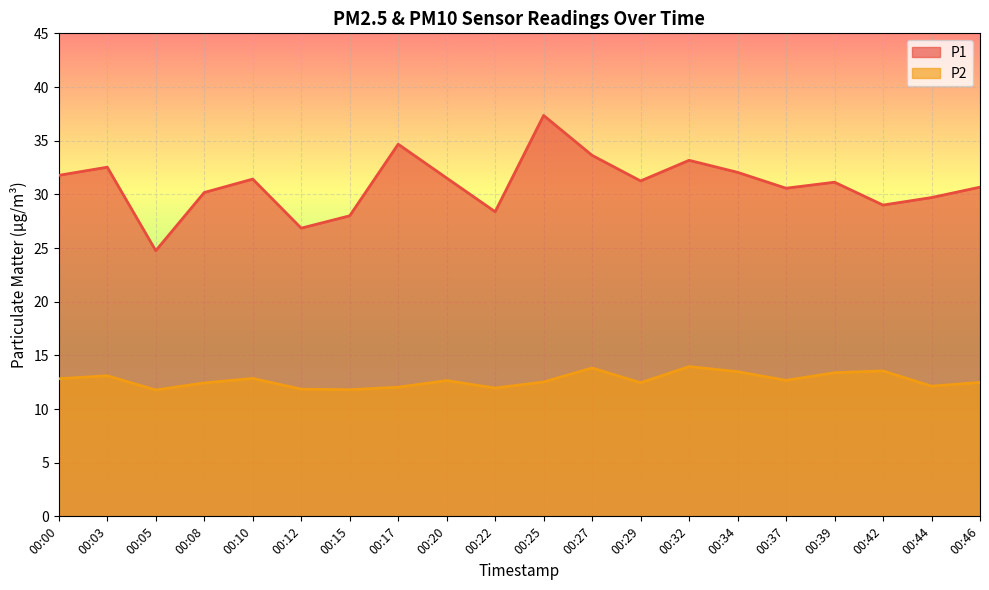

List the series in order of their overall mean, lowest first.

P2, P1